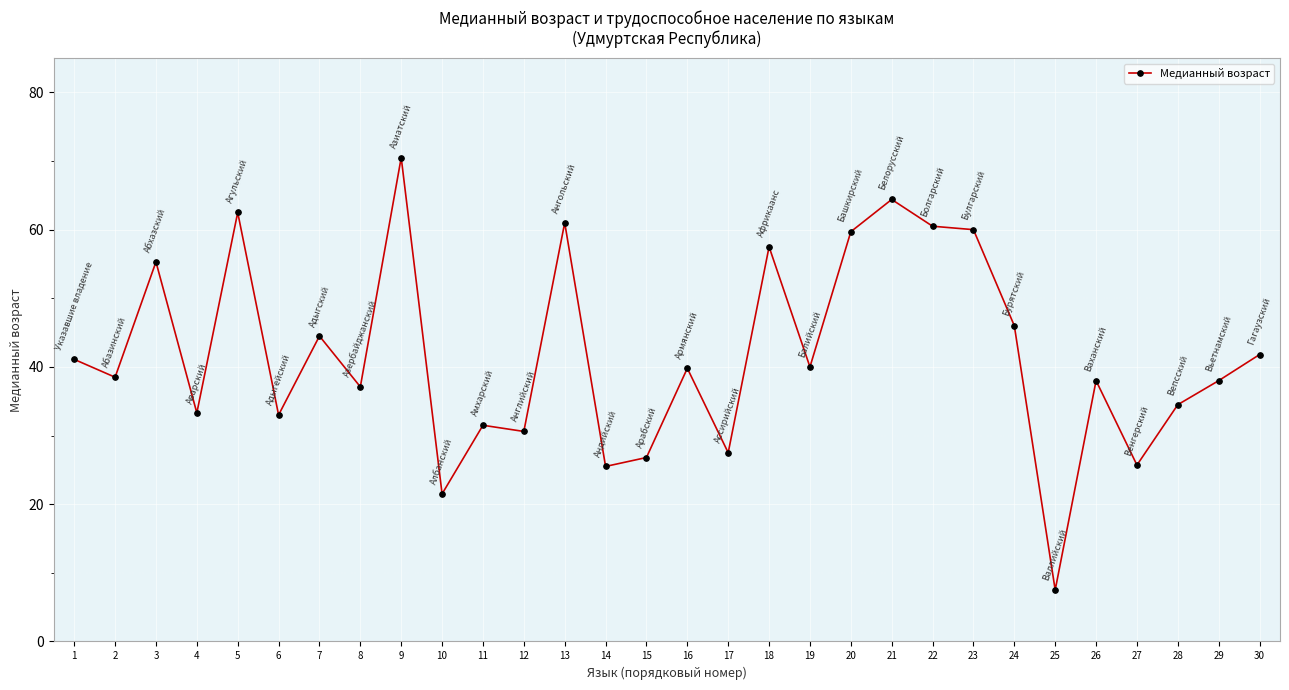

Where is the first local maximum?

3